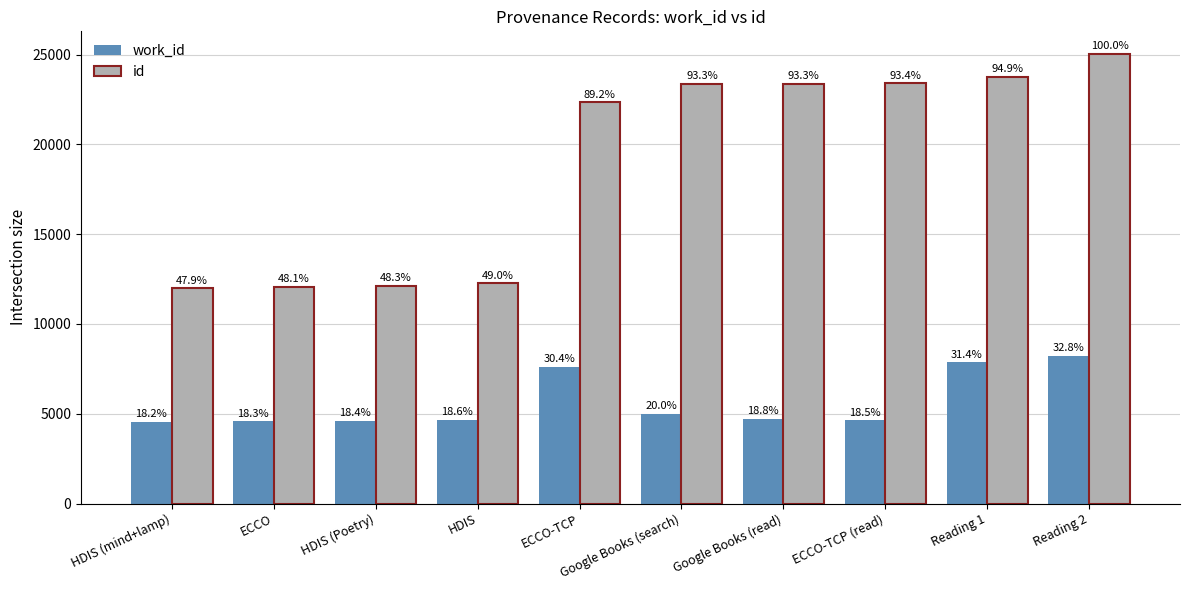

How many bars are there in each group?

2